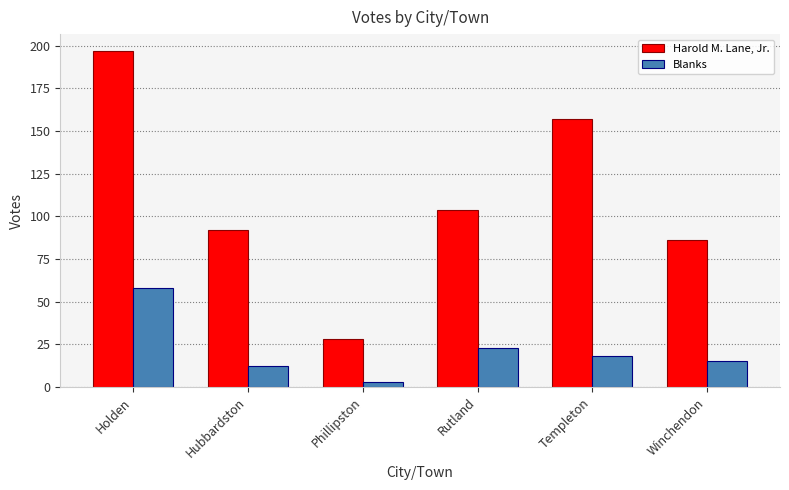

The value of Harold M. Lane, Jr. at Winchendon is 86. True or false?

True